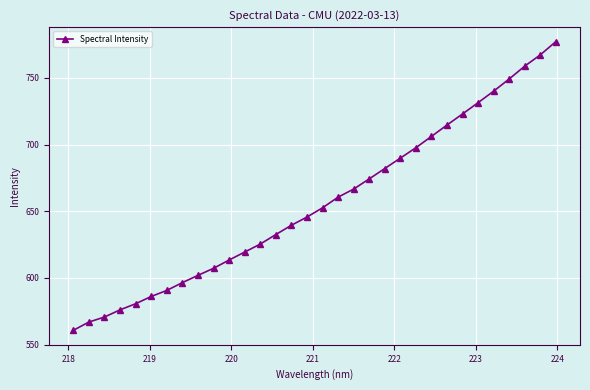

How many data points does each series have?

32